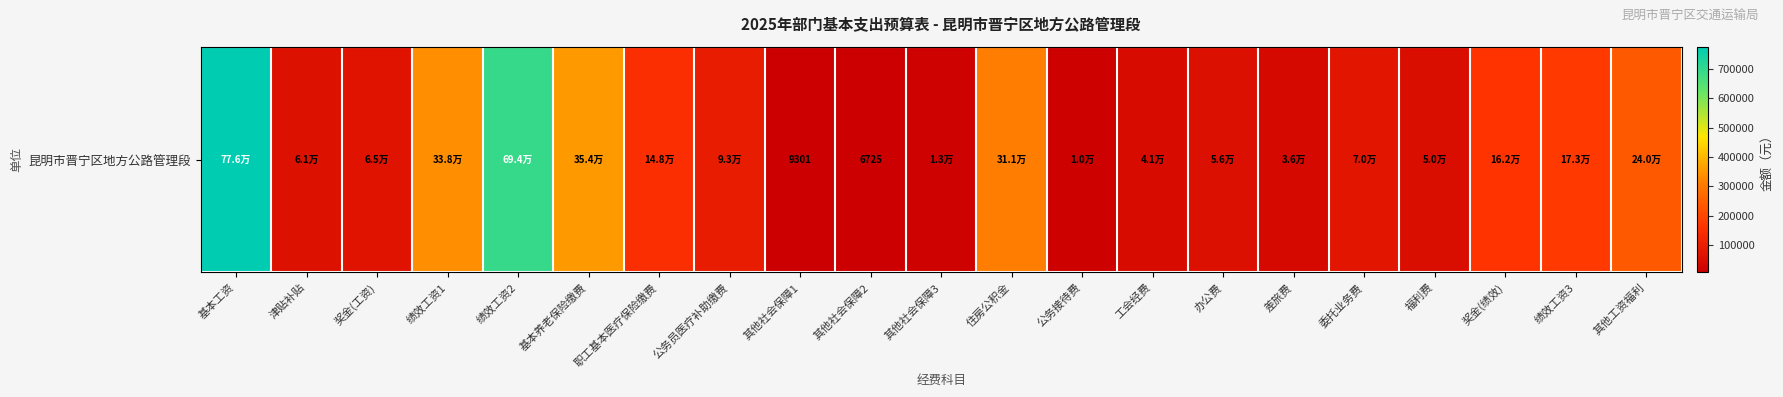

Which label corresponds to the smallest value in the chart?

其他社会保障2